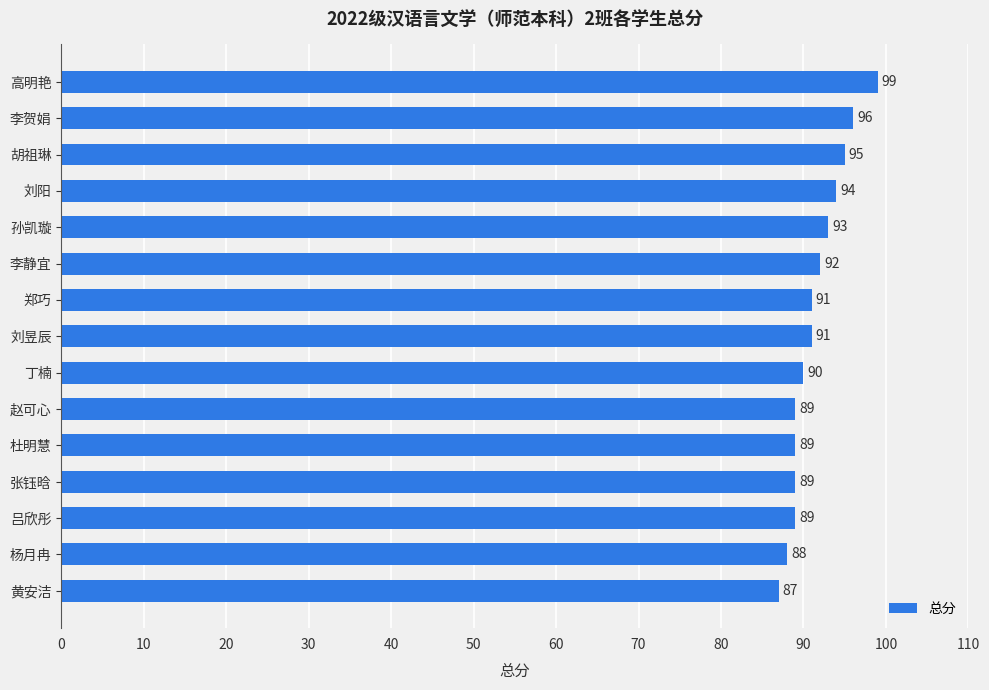

Is it true that the value at 刘昱辰 is 44?

False